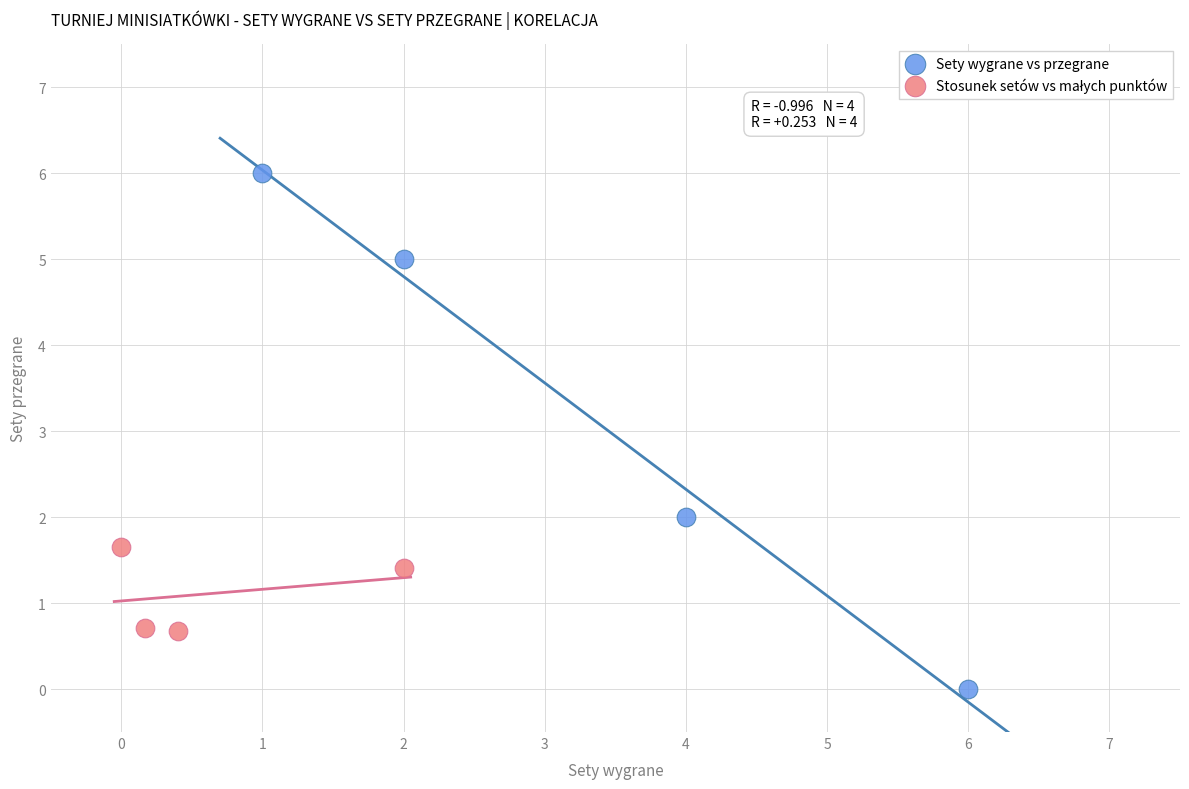

Which series contains the lowest Y value?

Sety wygrane vs przegrane